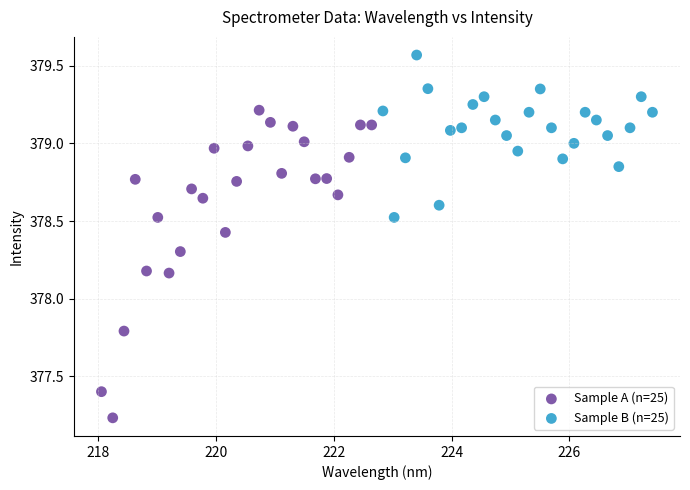

Which series has the largest Y range (max minus min)?

Sample A (n=25)